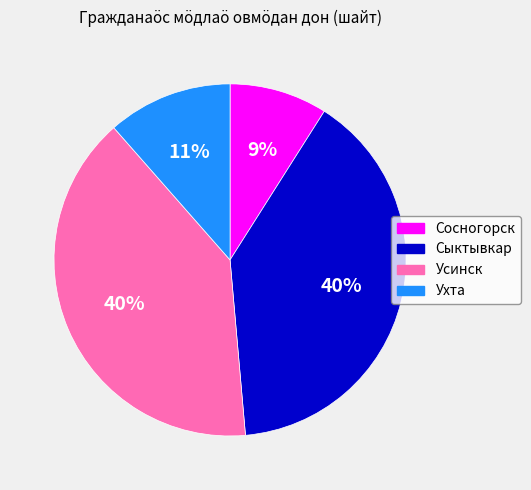

Which category has the smallest portion of the pie?

Сосногорск